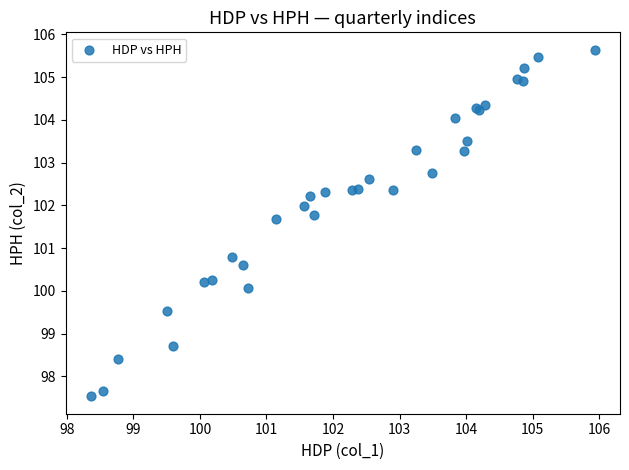

What Y value in the scatter plot is closest to 101?

100.8